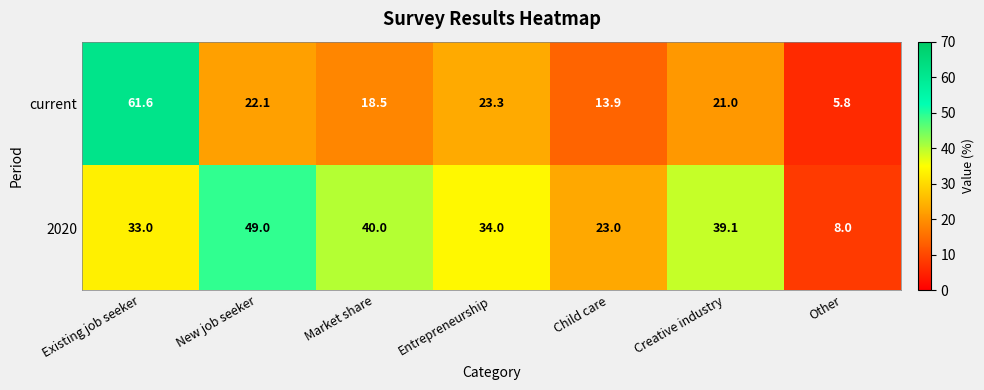

At Entrepreneurship, list the series in order from largest to smallest.

2020, current